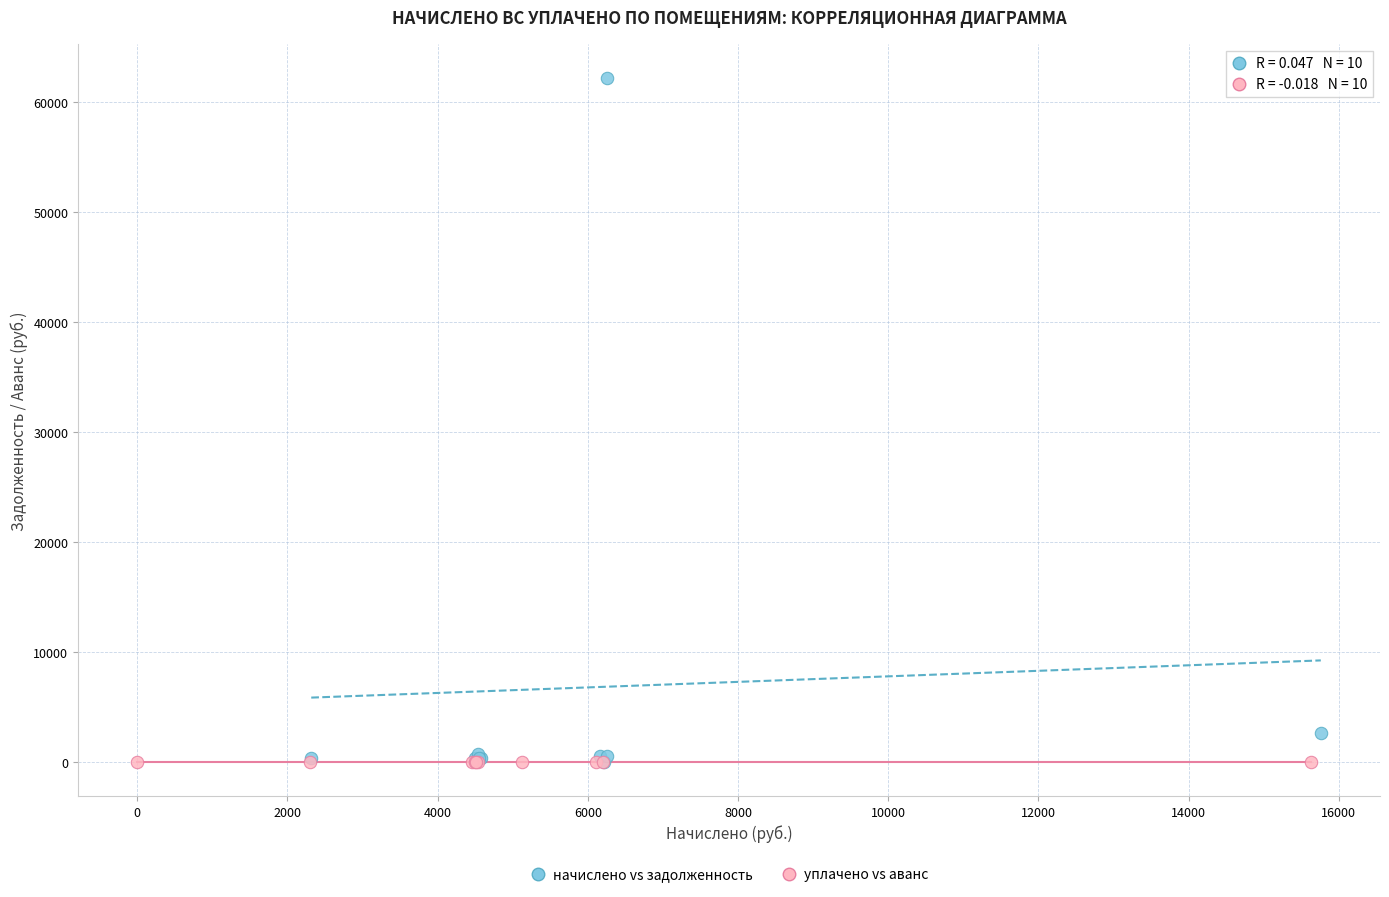

Which series contains the highest Y value?

начислено vs задолженность